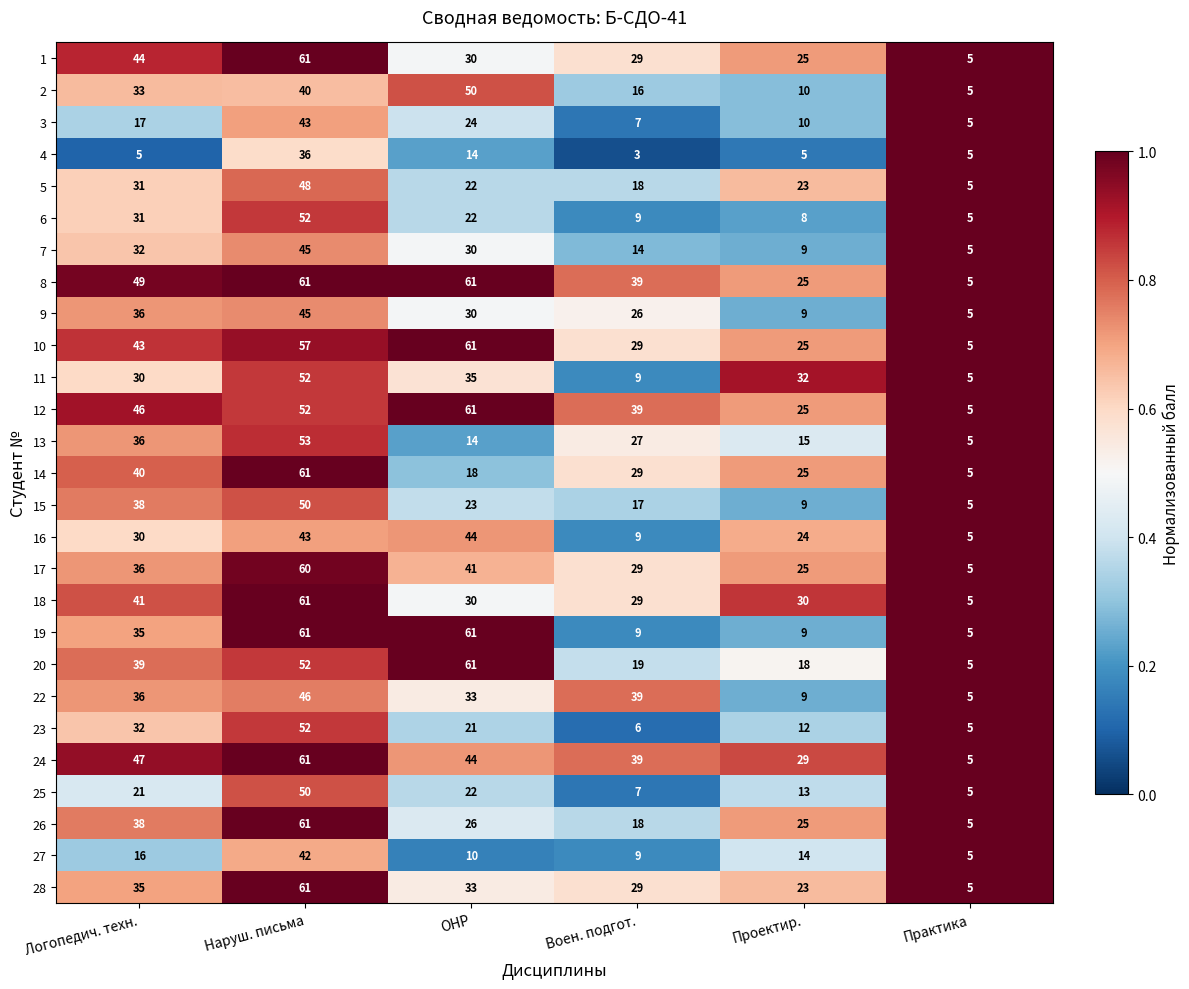

Is it true that 15 equals 23 at ОНР?

True